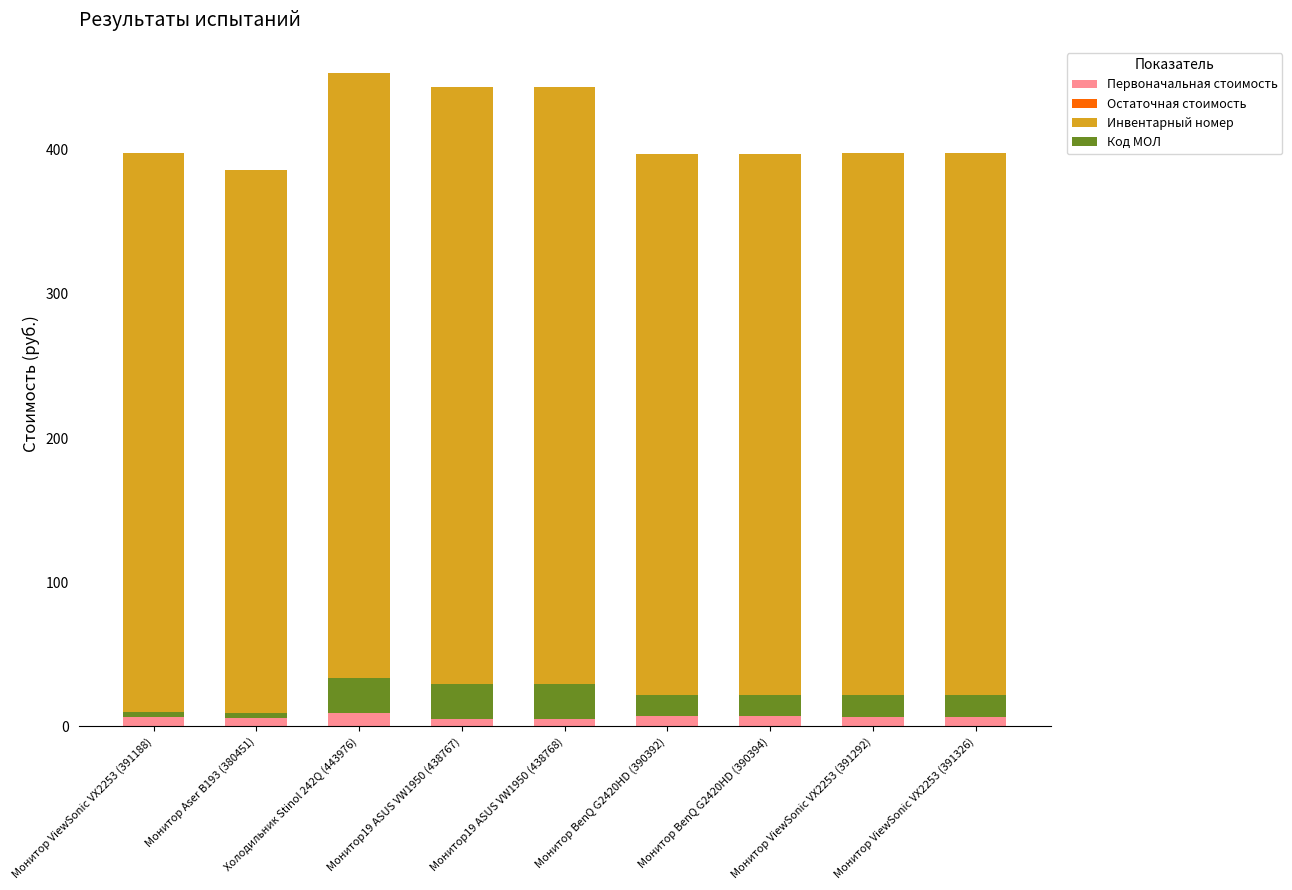

What position from the left is Монитор Aser B193 (380451)?

2